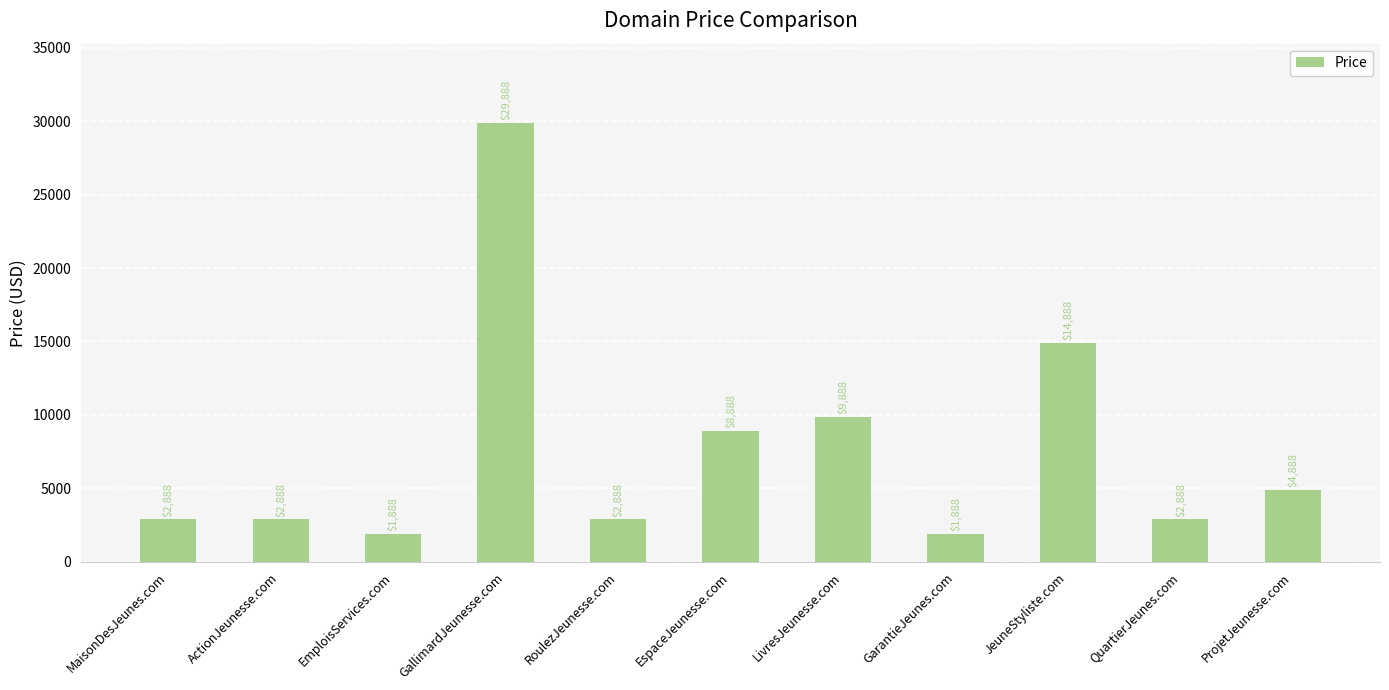

How many data points does each series have?

11